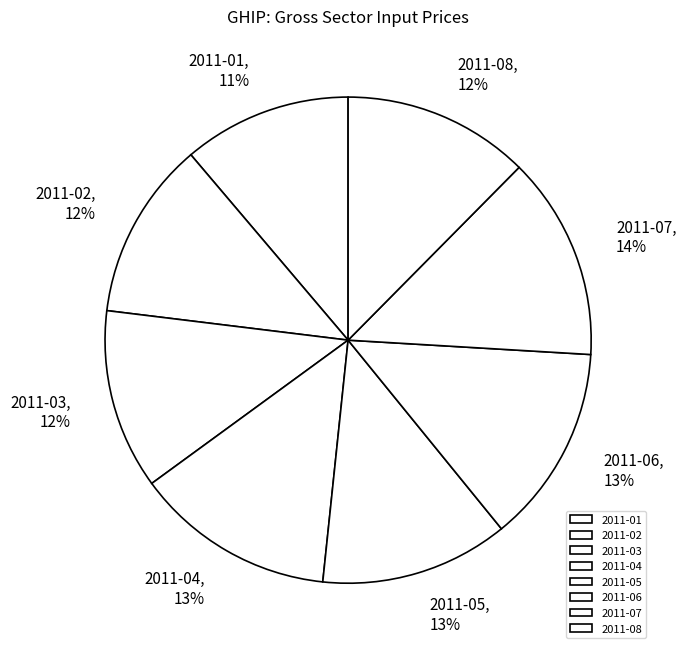

Which slice is the smallest?

2011-01